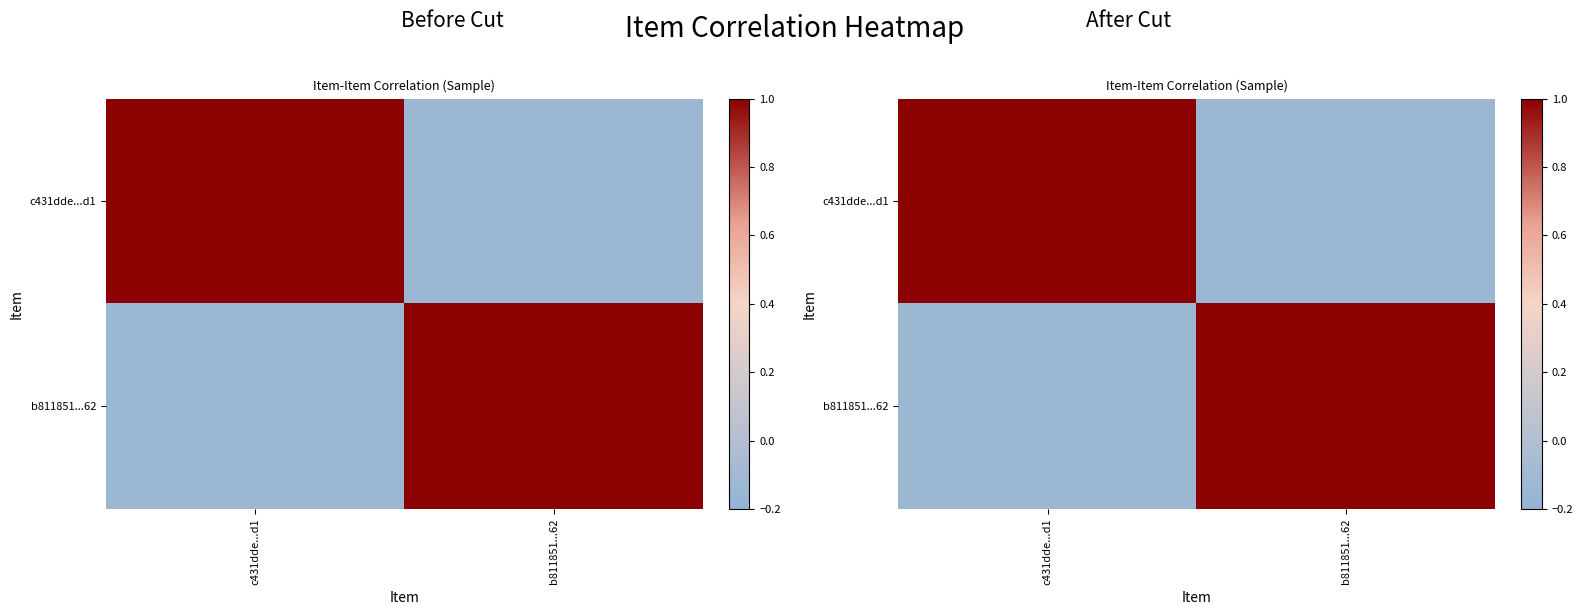

How many values in the b811851...62 series are below 1?

1